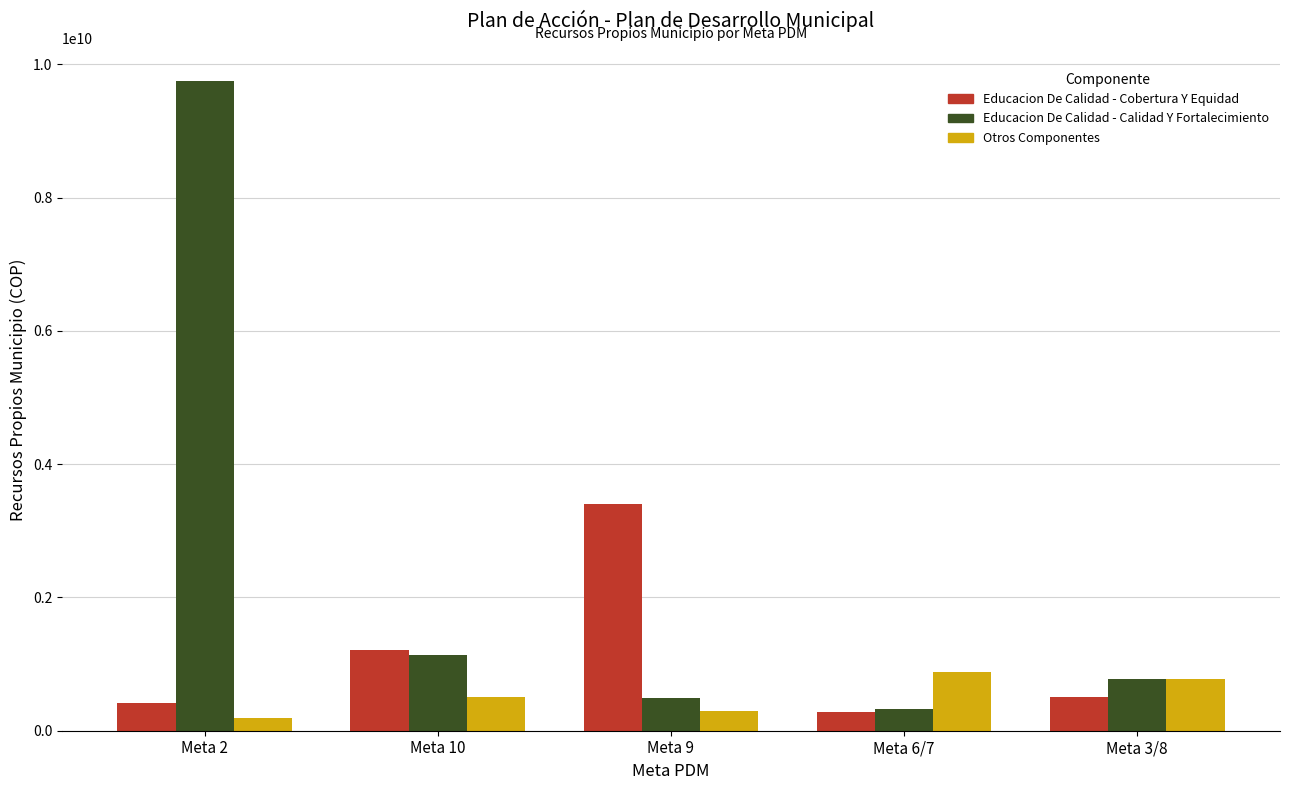

Rank the series at Meta 2 from lowest to highest value.

Otros Componentes, Educacion De Calidad - Cobertura Y Equidad, Educacion De Calidad - Calidad Y Fortalecimiento